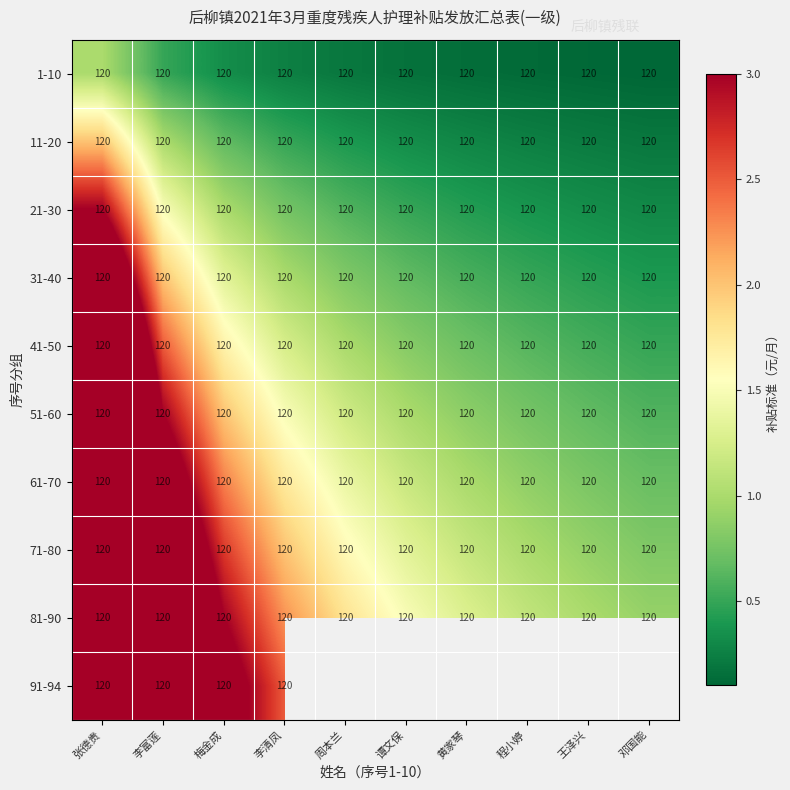

List the series in order of their peak value, lowest first.

1-10, 11-20, 21-30, 31-40, 41-50, 51-60, 61-70, 71-80, 81-90, 91-94